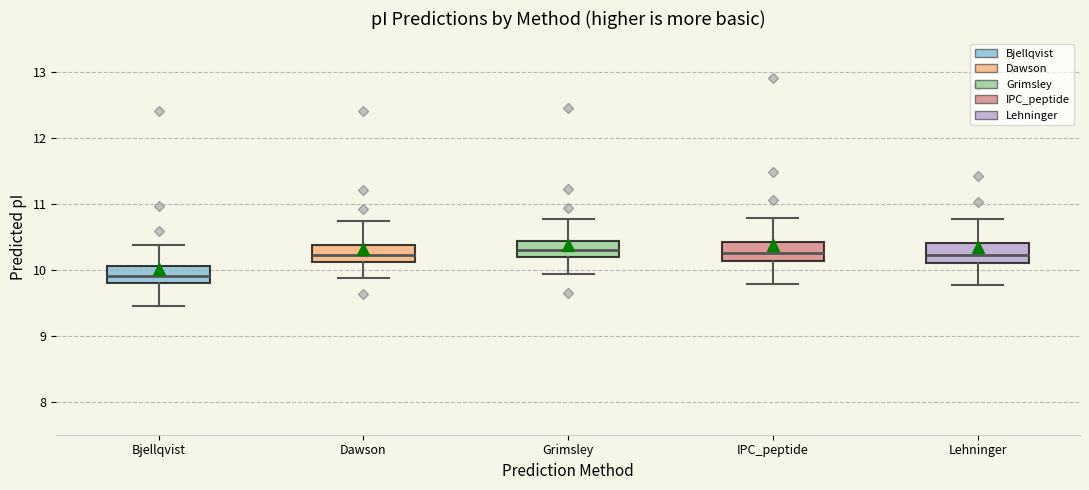

Reading left to right, read every box against the y-axis: the position of its median line, the range the box covers, and the ends of its whiskers. The values are not printed on the chart, so give them approximately, as read against the axis.

Bjellqvist: median 9.9, box 9.8 to 10.1, whiskers 9.4 to 10.4
Dawson: median 10.2, box 10.1 to 10.4, whiskers 9.9 to 10.7
Grimsley: median 10.3, box 10.2 to 10.4, whiskers 9.9 to 10.8
IPC_peptide: median 10.3, box 10.1 to 10.4, whiskers 9.8 to 10.8
Lehninger: median 10.2, box 10.1 to 10.4, whiskers 9.8 to 10.8